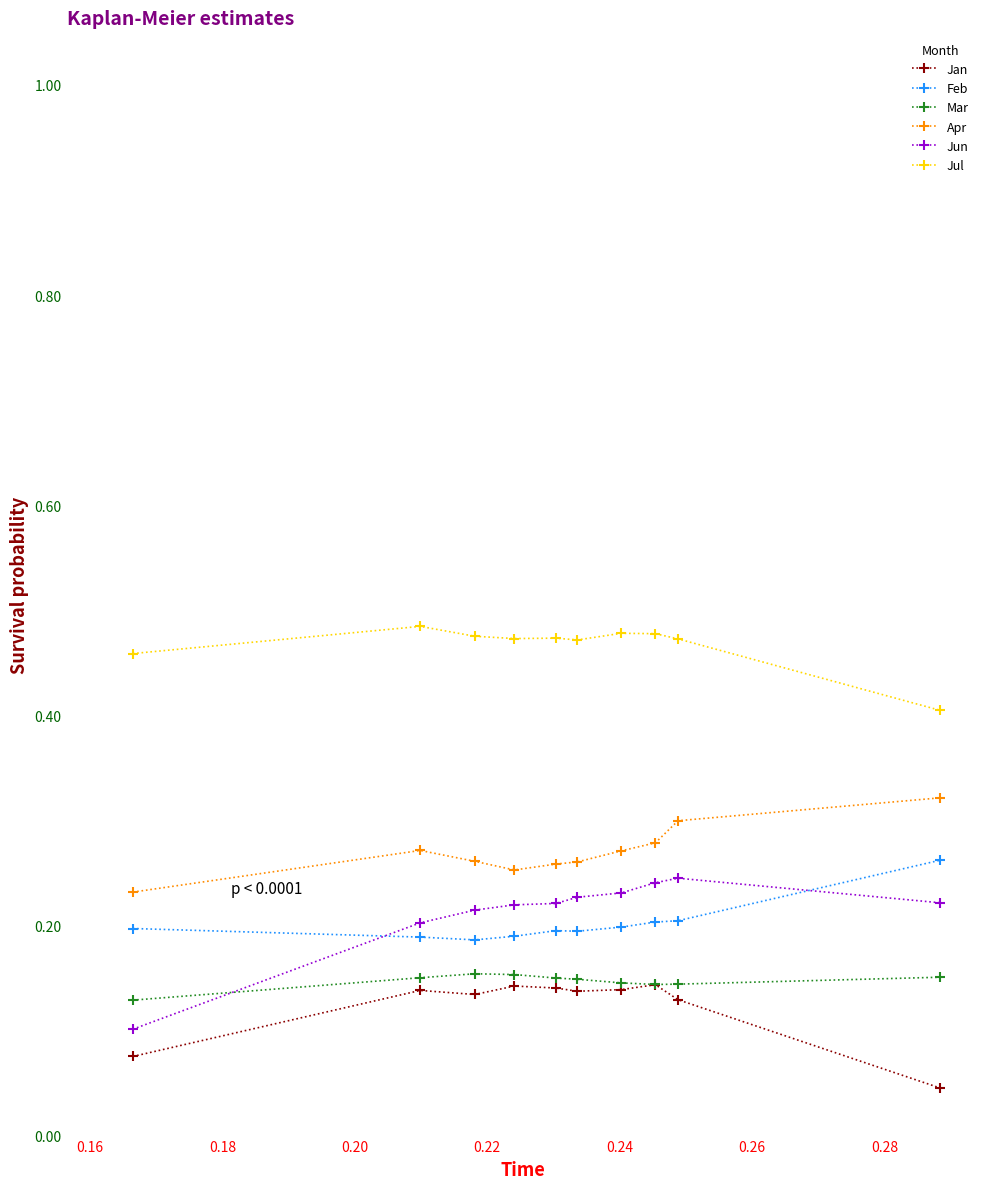

Count the Jan values in the range 0 to 1.

10